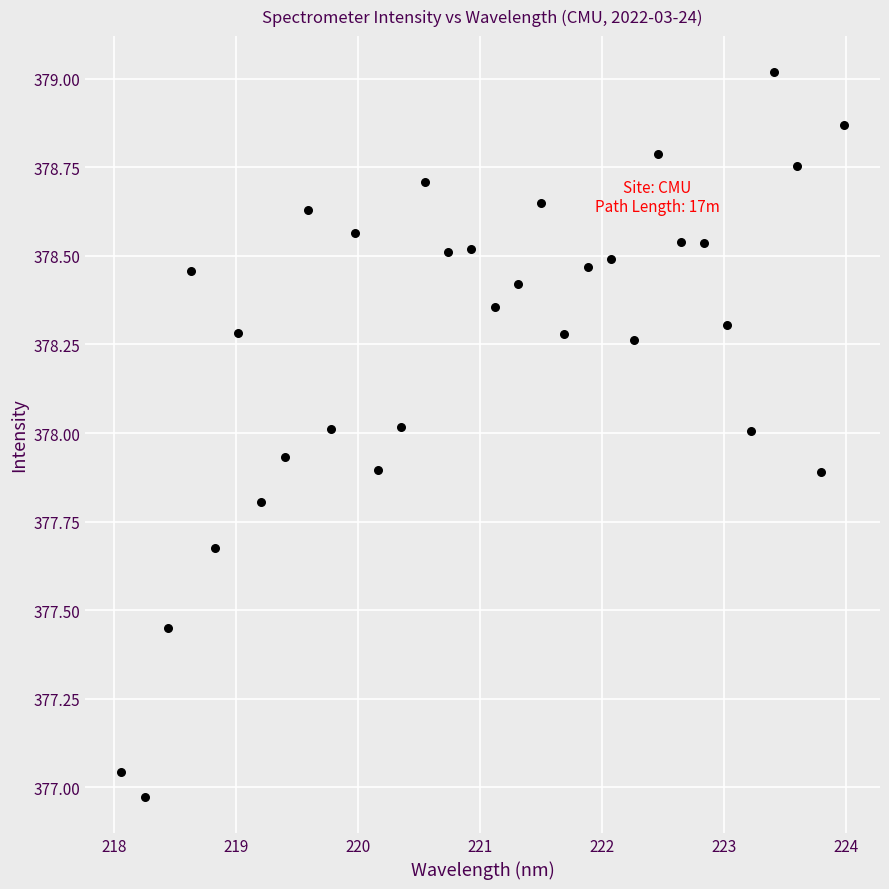

What is the range of Y values (max minus min)?

2.0